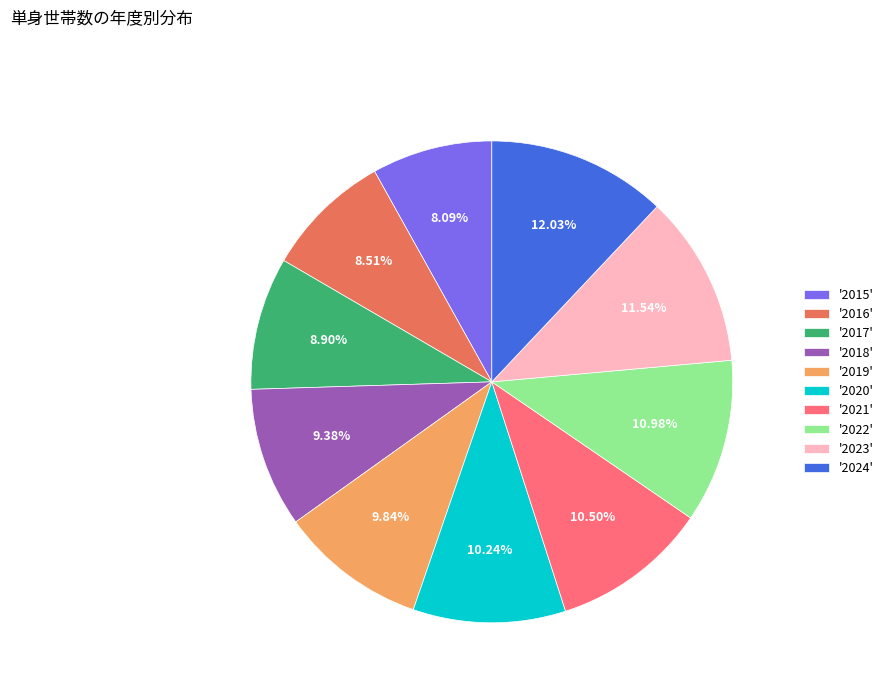

Do '2022' and '2024' together represent more than half of the pie?

No